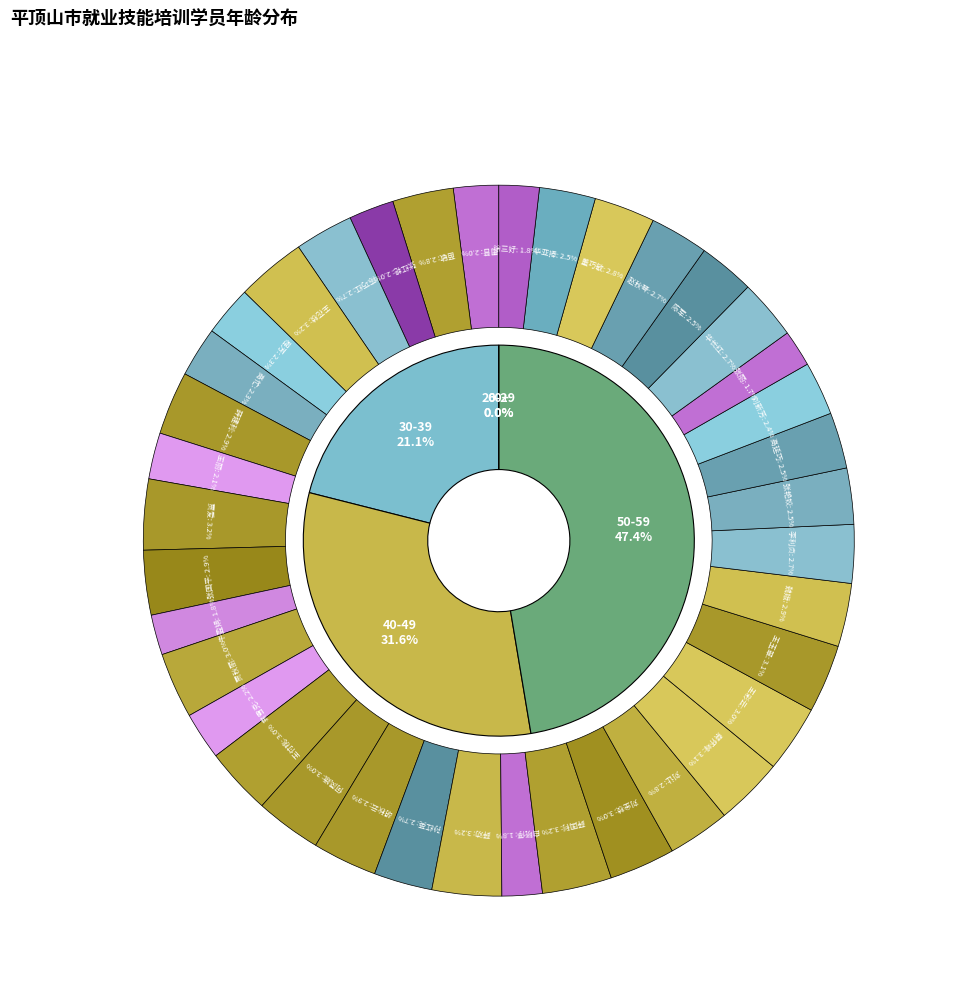

Rank the categories by value from highest to lowest.

贾爱, 王花枝, 薛劝, 薛国利, 蔡怀峰, 王玉翠, 王付桃, 王彩云, 贾秋丽, 何凤娥, 刘金枝, 张国平, 胡秋云, 薛建利, 魏娥, 刘让, 苗敏, 董巧敏, 华长红, 陈巧红, 孙红英, 李利贞, 赵秋琴, 张艳姣, 高延巧, 陈军, 华亚捧, 刘新芳, 程芳, 高忙, 袁雪克, 王丽, 周普, 张红艳, 牛盈娟, 白晓停, 徐三好, 张丽